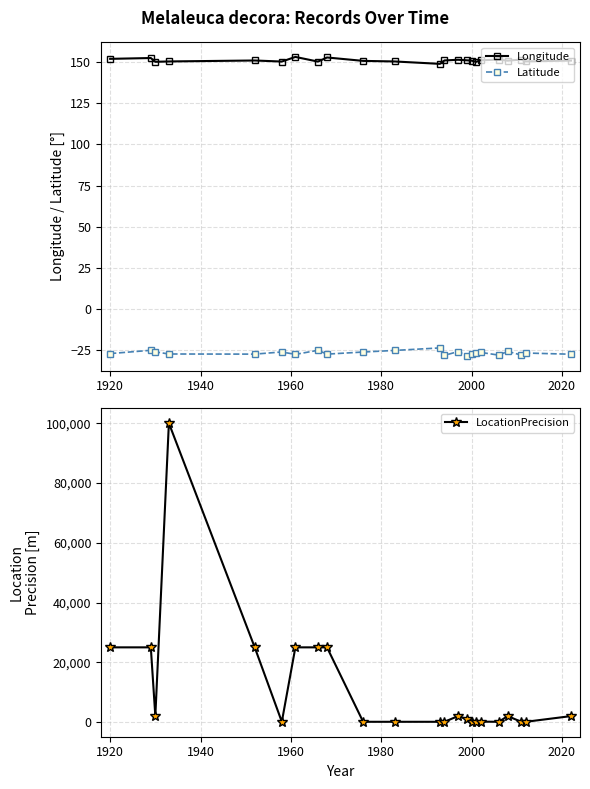

True or false: Longitude has more than 1 interior local peaks.

True